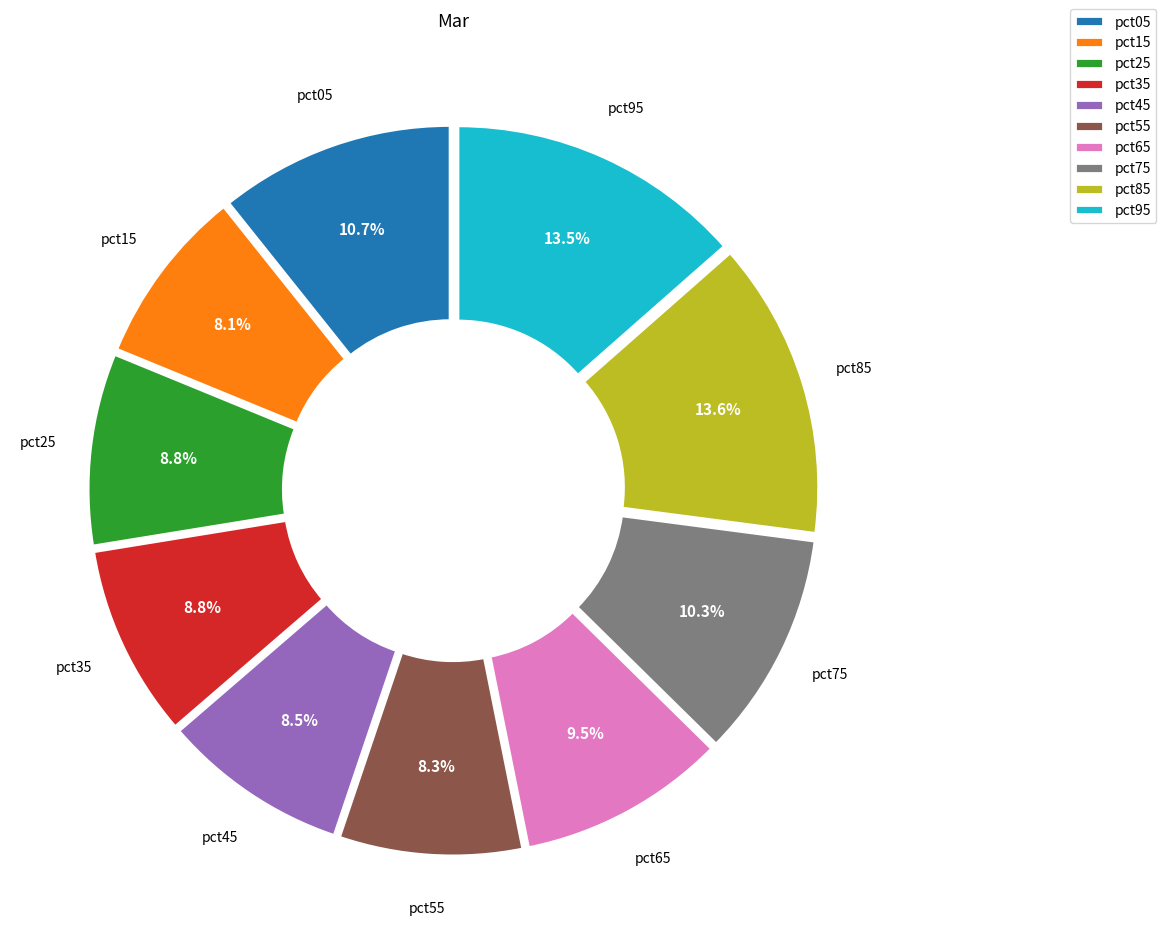

To the nearest percent, what is the difference between the largest and smallest slice percentages?

5%